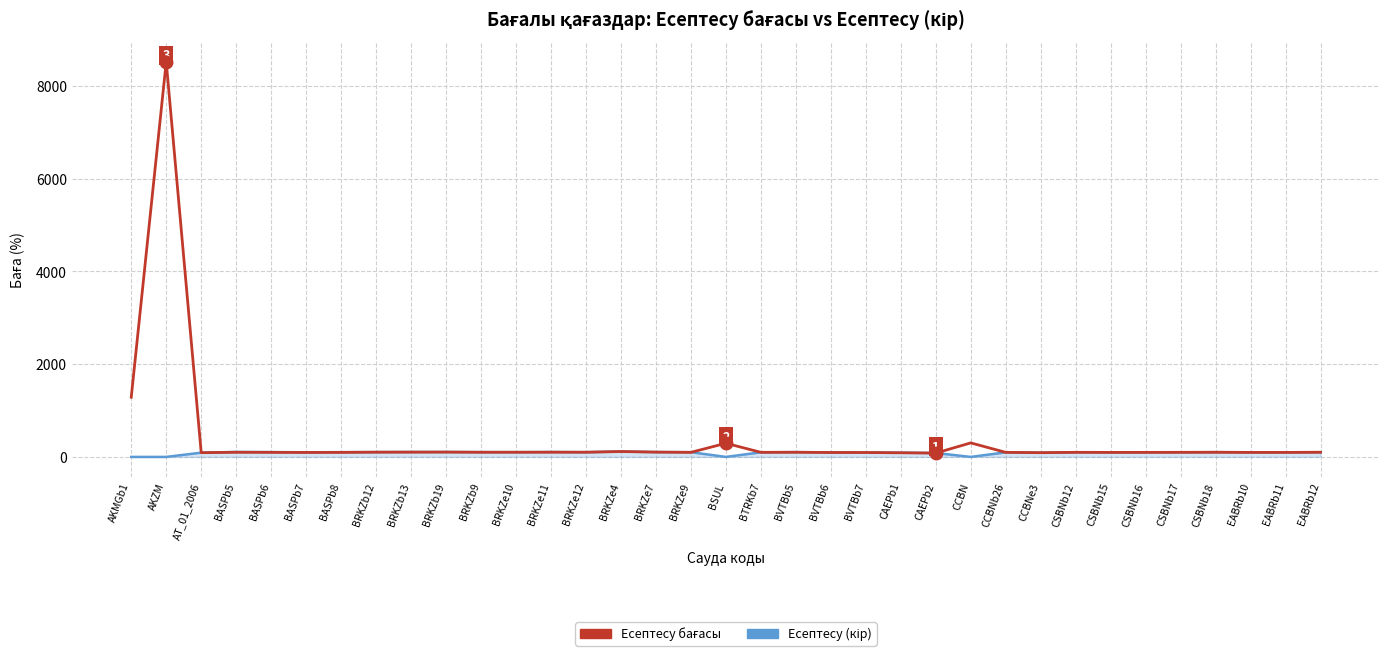

What is the total value across all series at AKZM?

8521.9